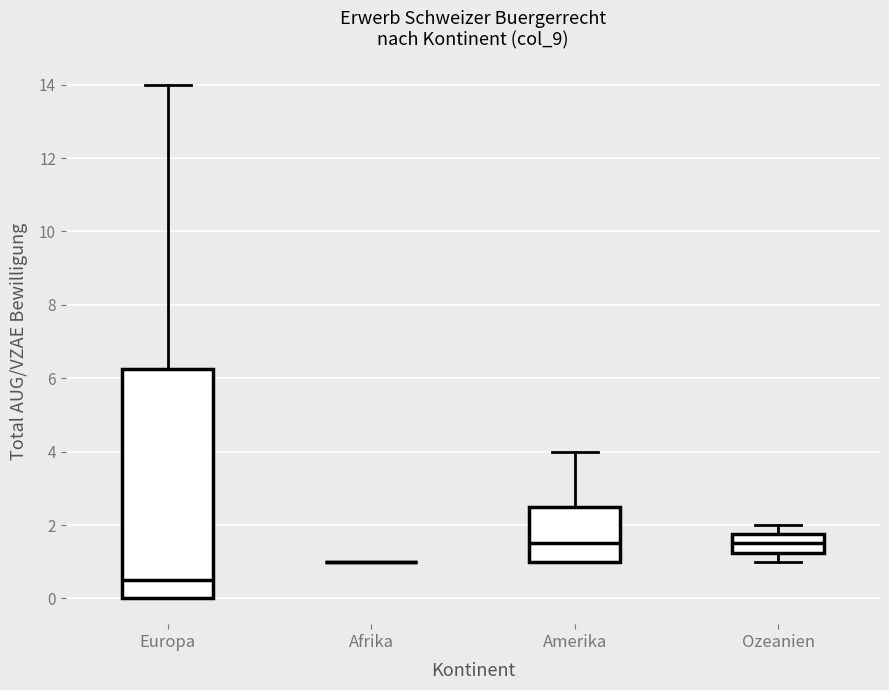

Comparing the boxes themselves (not the whiskers), which one is the tallest?

Europa